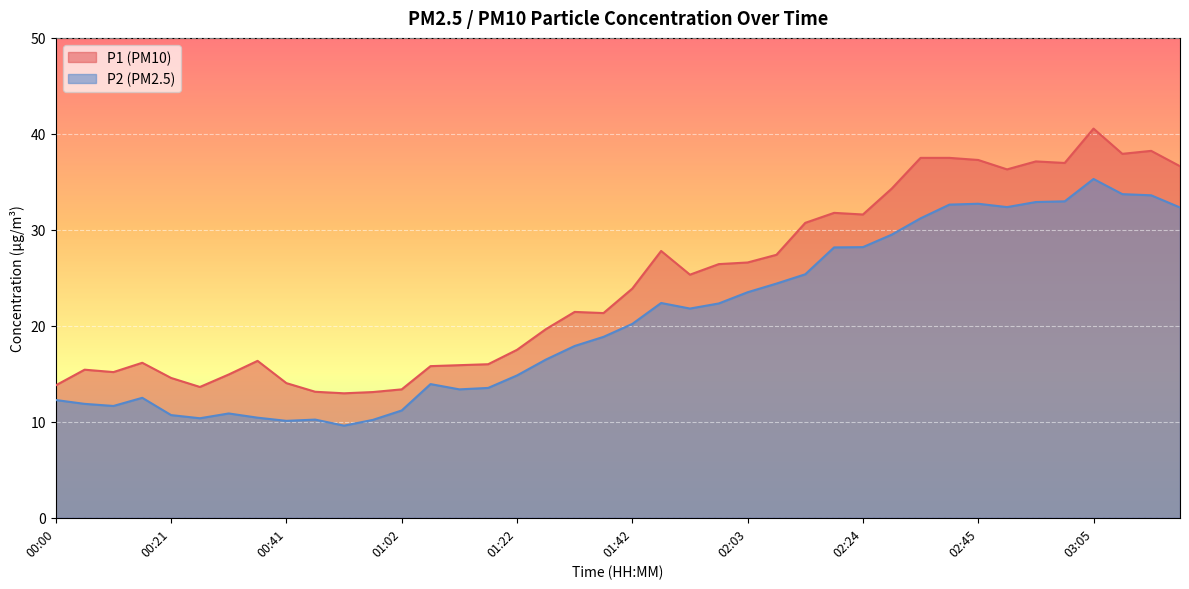

The P2 series shows 21.8 at 01:53. True or false?

True